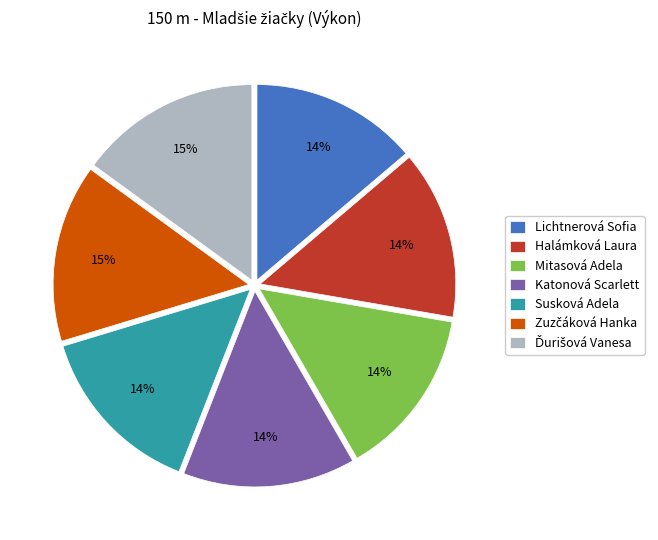

What percentage is the Susková Adela slice, to the nearest percent?

14%